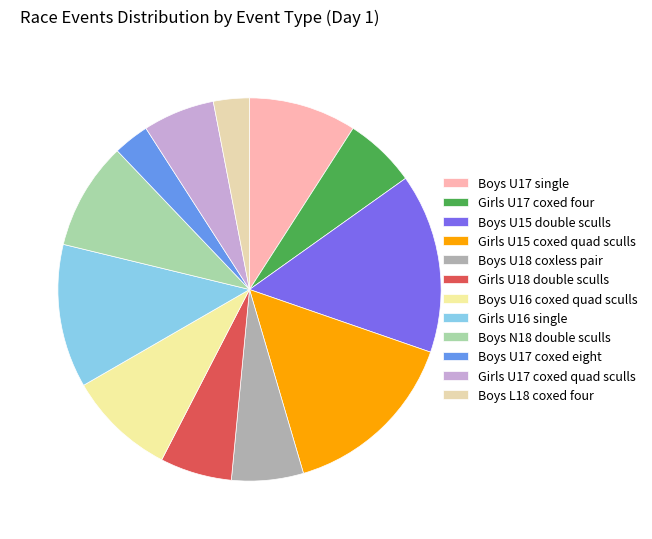

How many slices are in this pie chart?

12